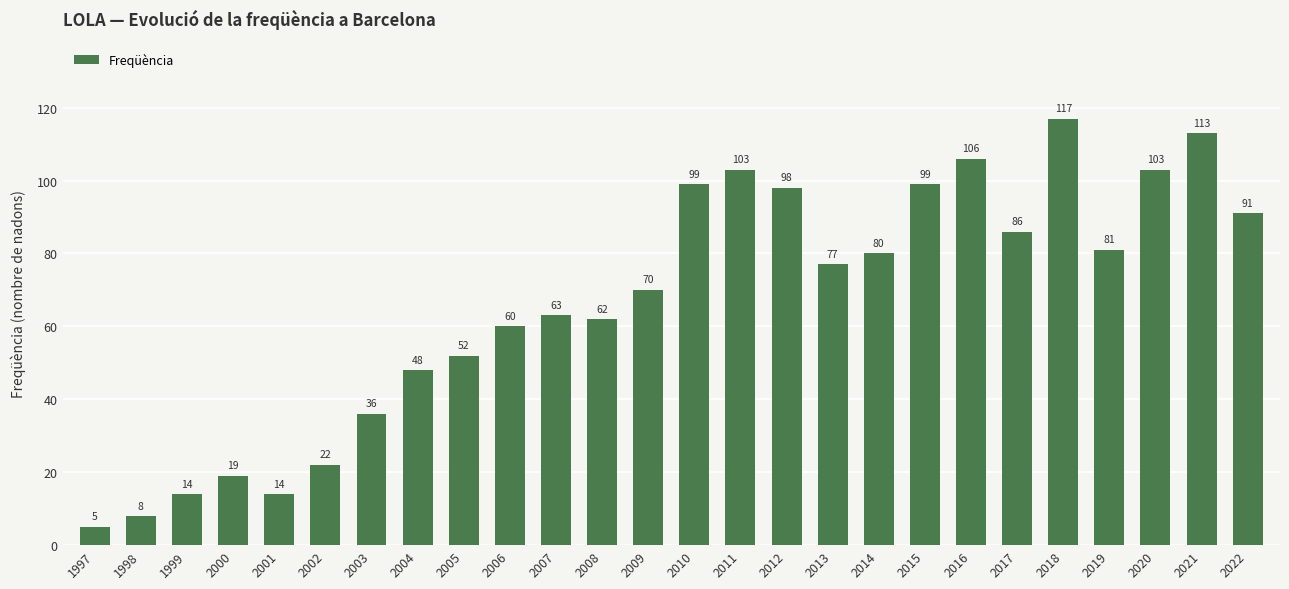

True or false: the data shows 172 at 2011.

False